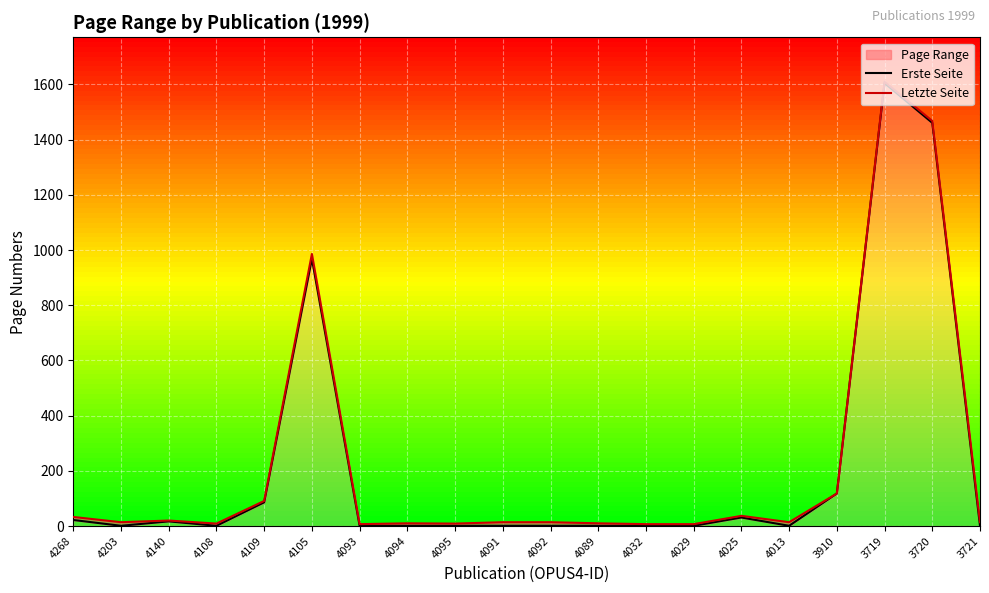

Which series has the widest spread of values?

Erste Seite